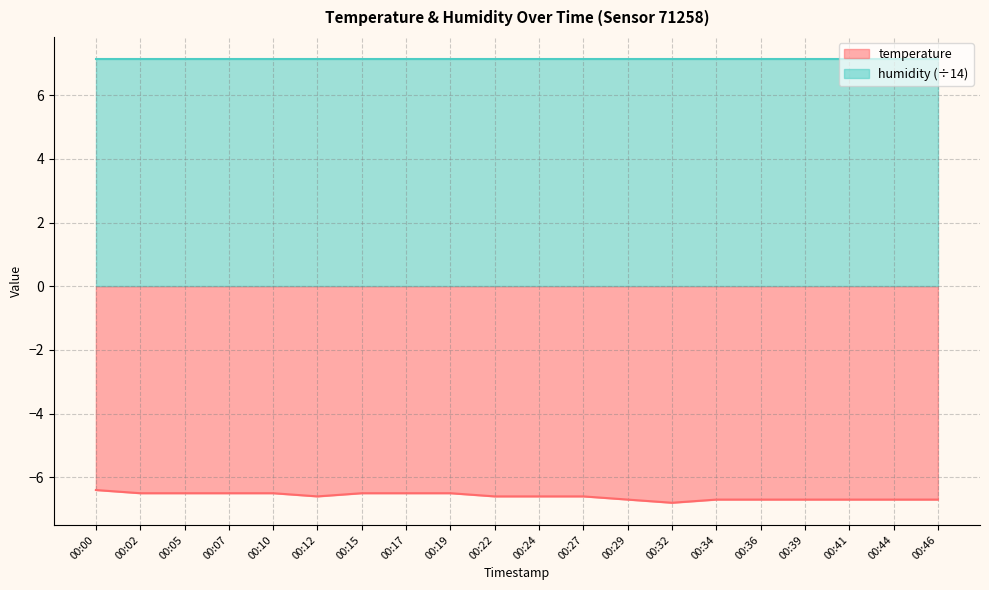

How many points are lower than both their immediate neighbors (excluding endpoints)?

2